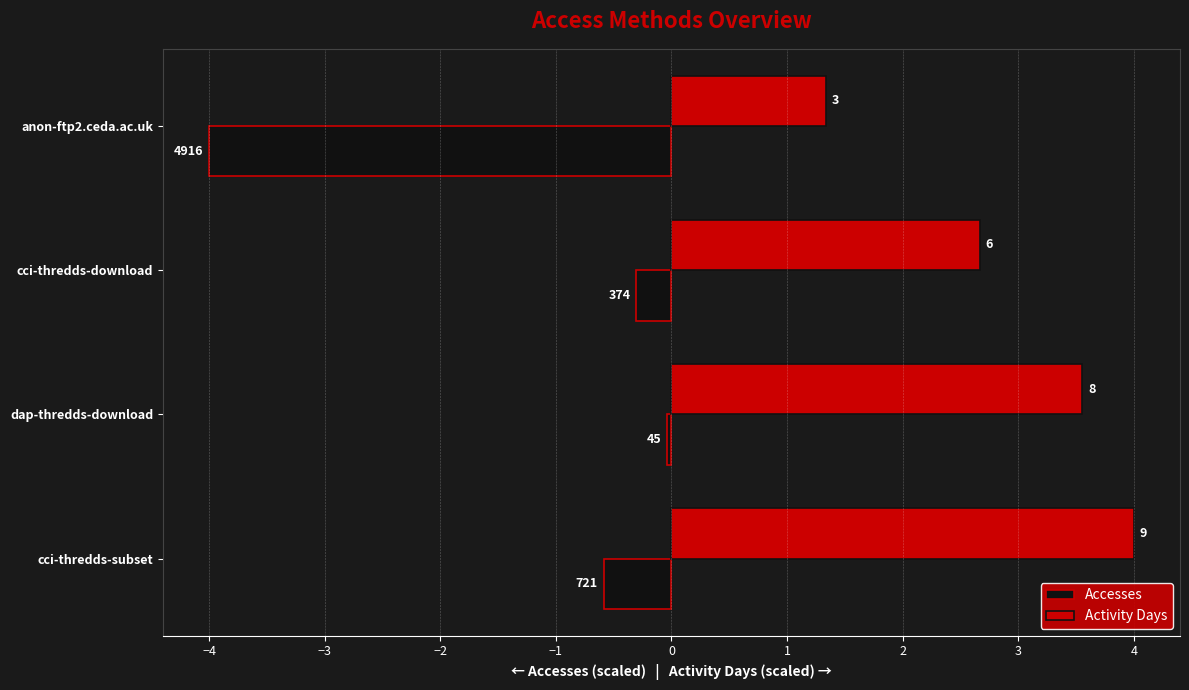

What is the maximum value shown in the chart?

4.0